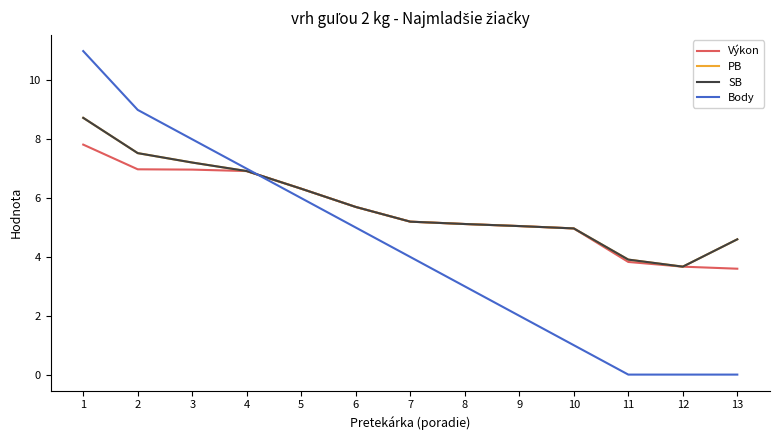

Which series ends up on top after the final intersection of SB and Body?

SB